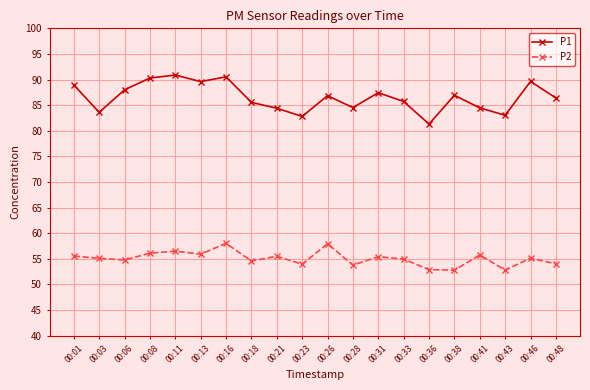

At how many categories does at least one series exceed 66?

20